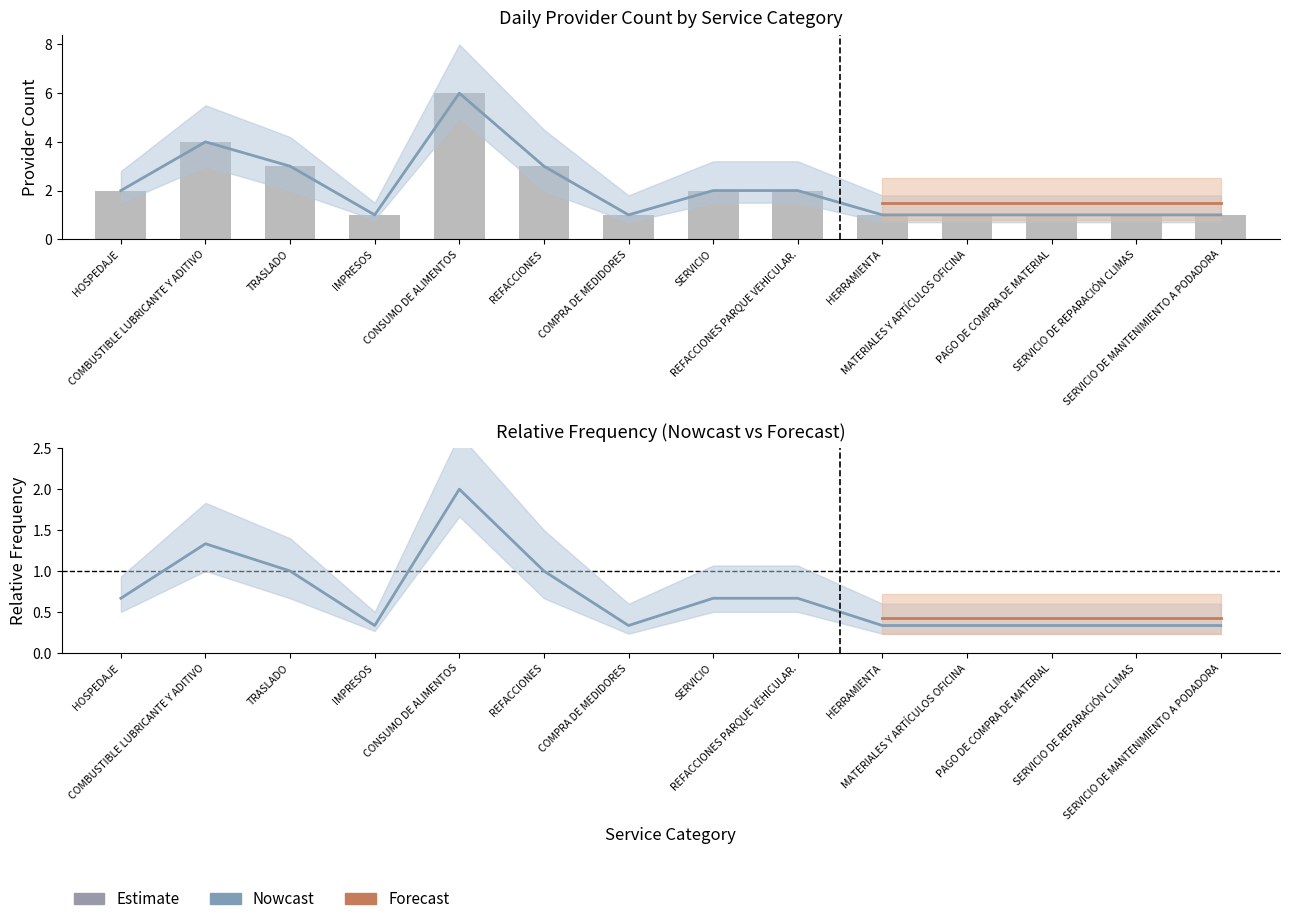

What is the difference between the maximum and minimum values in the Nowcast series?

5.0